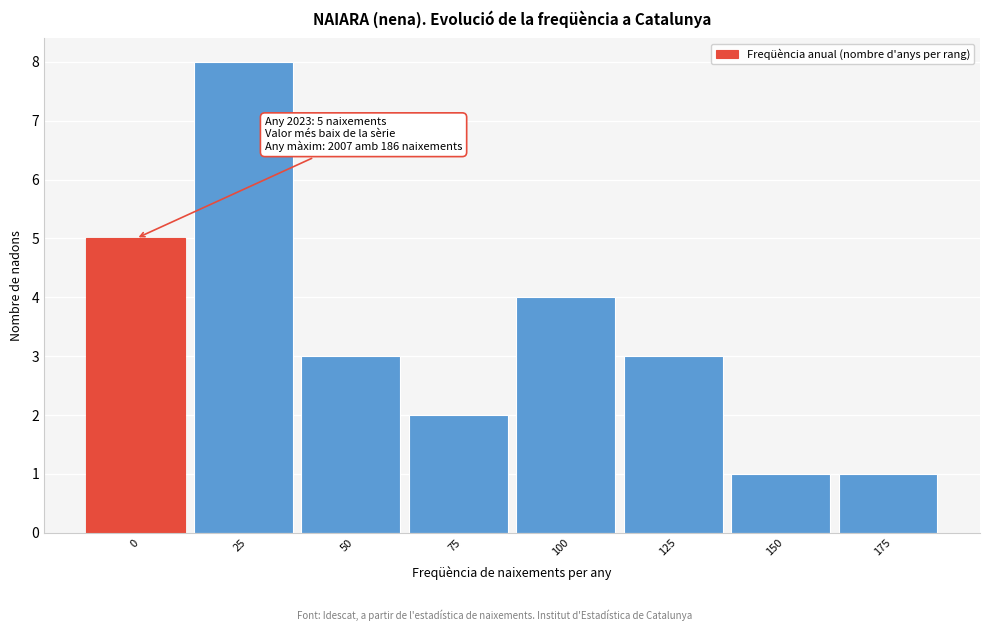

Reading left to right, extract all data points from this chart.

5	8	3	2	4	3	1	1